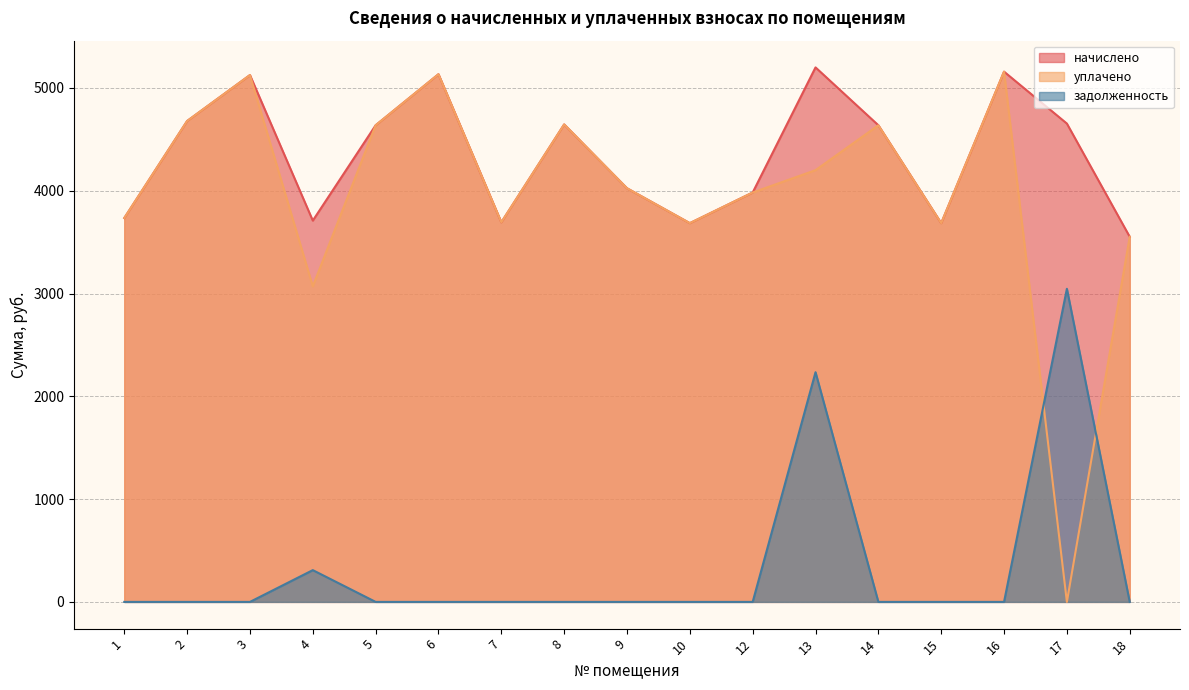

Is it true that задолженность equals 0.0 at 5?

True